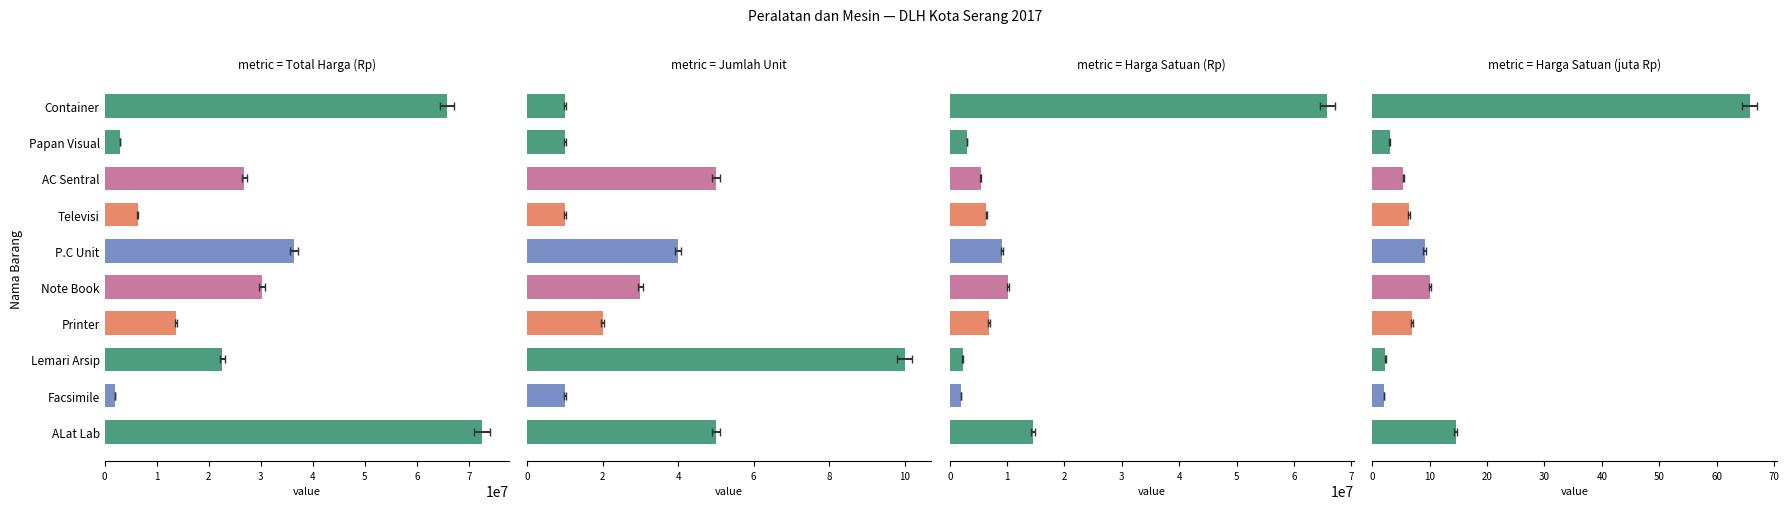

The Harga Satuan (juta Rp) series shows 9.1 at P.C Unit. True or false?

True